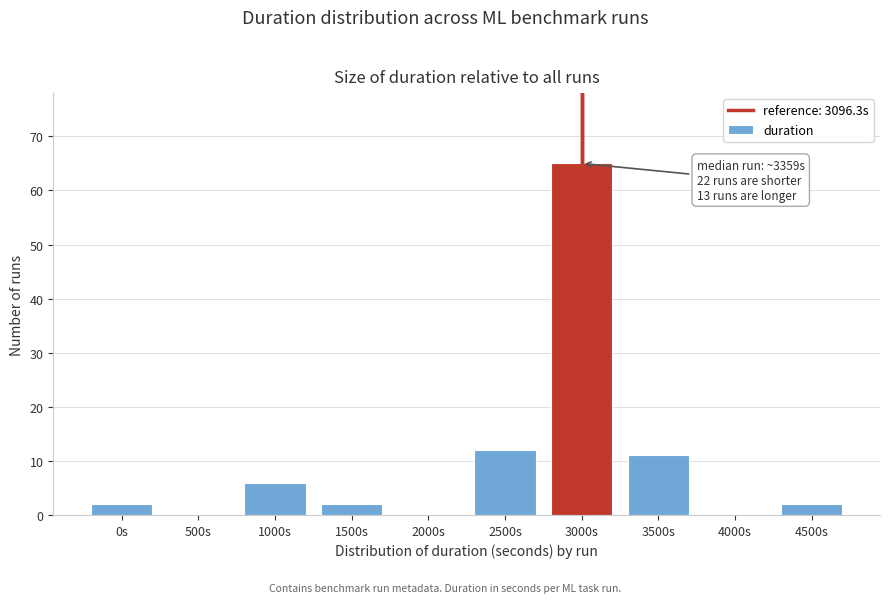

Reading left to right, extract all data points from this chart.

0s=2	500s=0	1000s=6	1500s=2	2000s=0	2500s=12	3000s=65	3500s=11	4000s=0	4500s=2